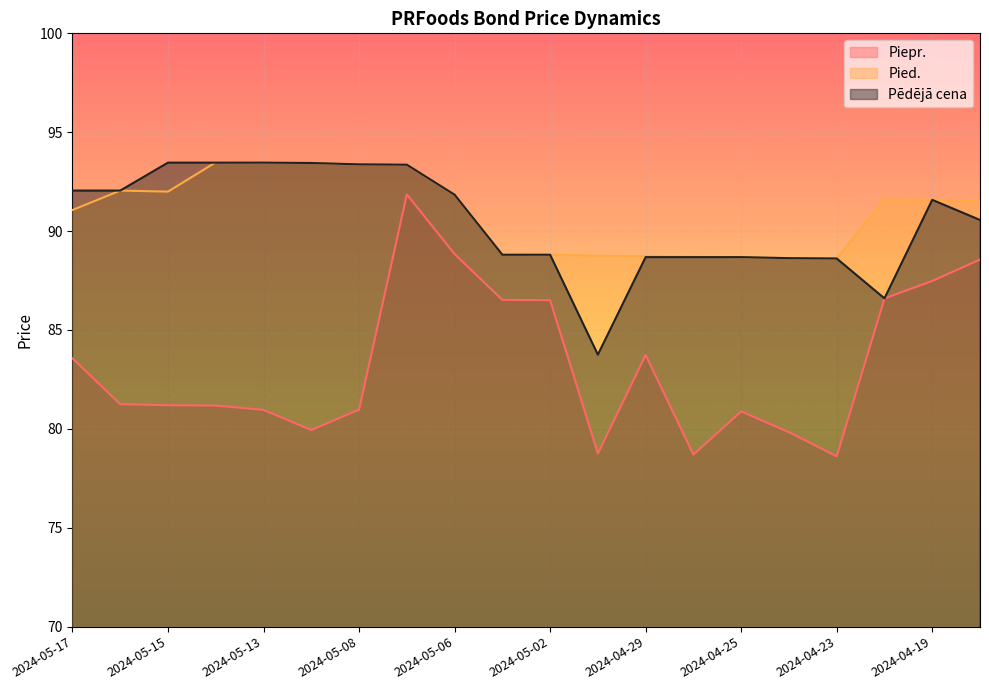

Rank the categories by Piepr. value from highest to lowest.

2024-05-07, 2024-05-06, 2024-04-18, 2024-04-19, 2024-04-22, 2024-05-03, 2024-05-02, 2024-04-29, 2024-05-17, 2024-05-16, 2024-05-15, 2024-05-14, 2024-05-08, 2024-05-13, 2024-04-25, 2024-05-10, 2024-04-24, 2024-04-30, 2024-04-26, 2024-04-23